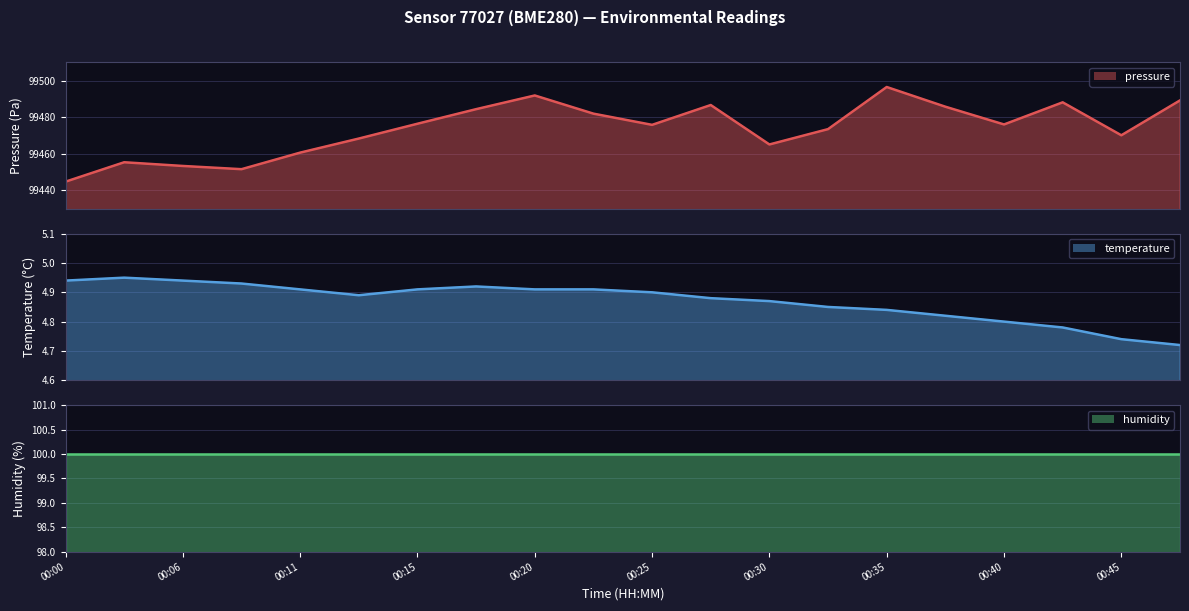

What is the average value of the temperature series?

4.9